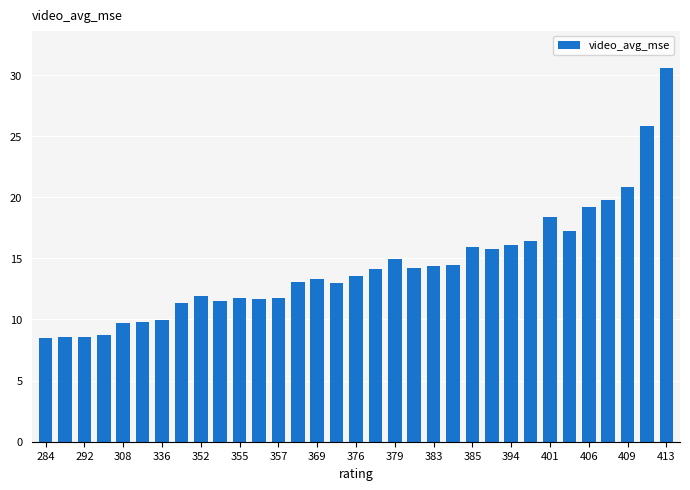

Count the number of data series in this chart.

1